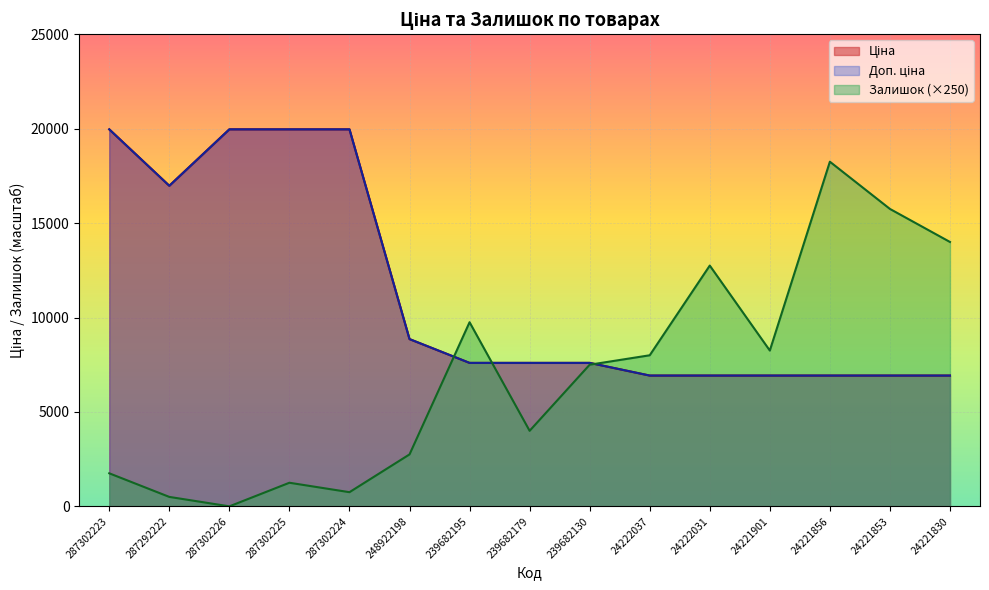

True or false: Залишок has a value of 3870.8 at 248922198.

False